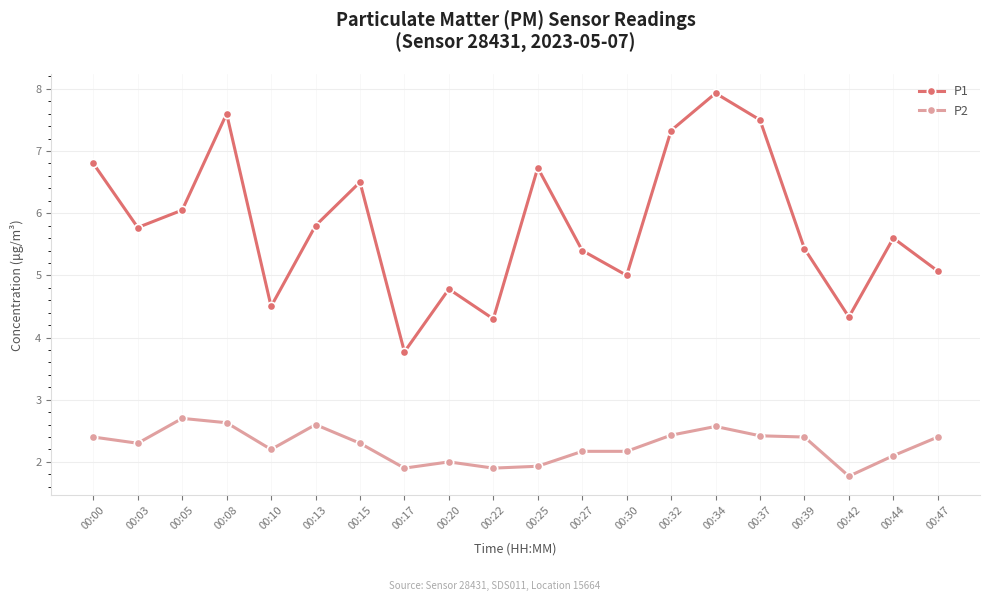

True or false: P1 and P2 cross at least once.

False